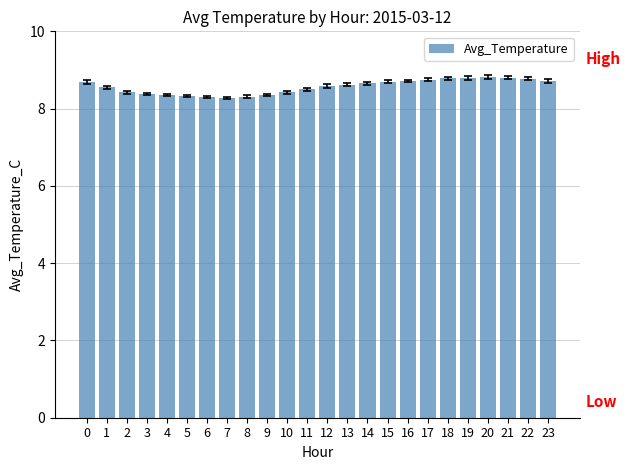

Count the values in the range 8 to 9.

24